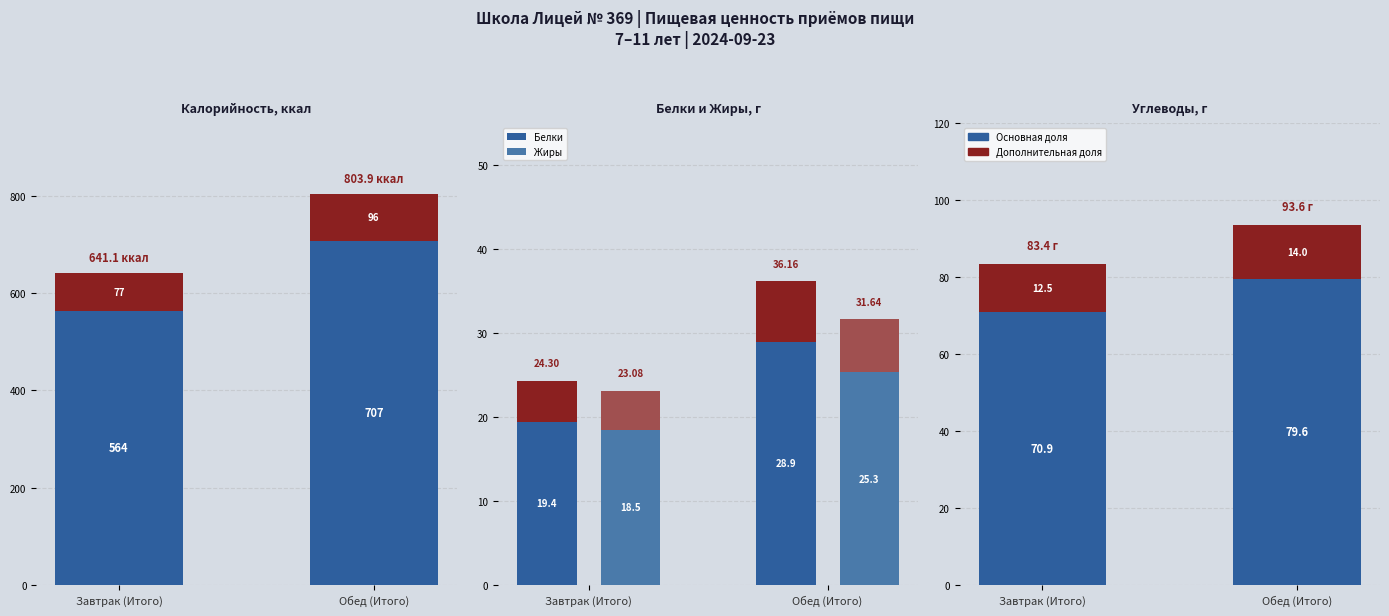

Which has a higher value, Завтрак (Итого) or Обед (Итого)?

Обед (Итого)